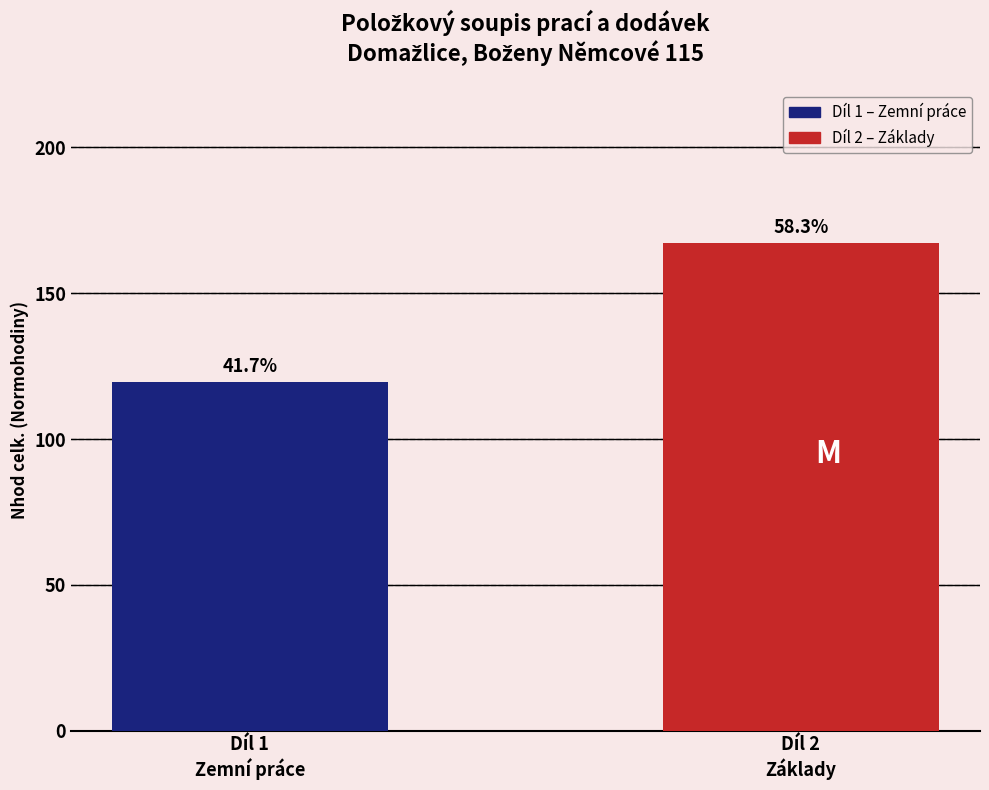

Reading left to right, extract all data points from this chart.

Díl 1
Zemní práce=119.5	Díl 2
Základy=167.2